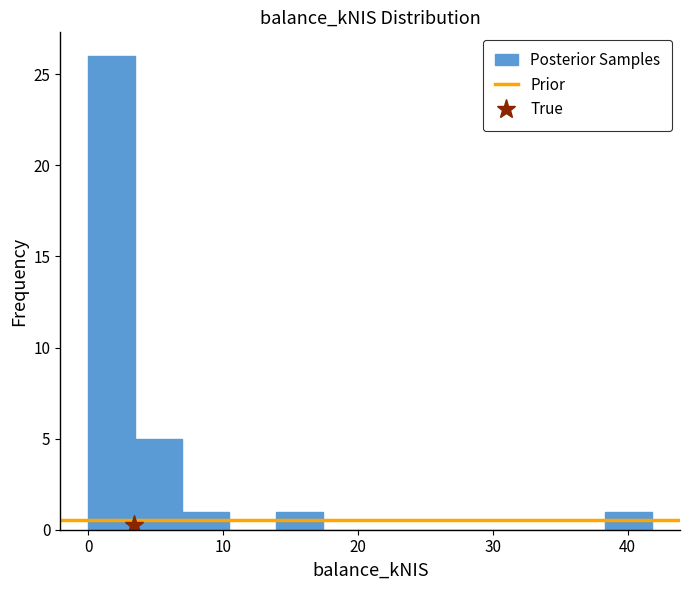

Read against the x-axis, roughly where is the centre of the tallest bar?

2